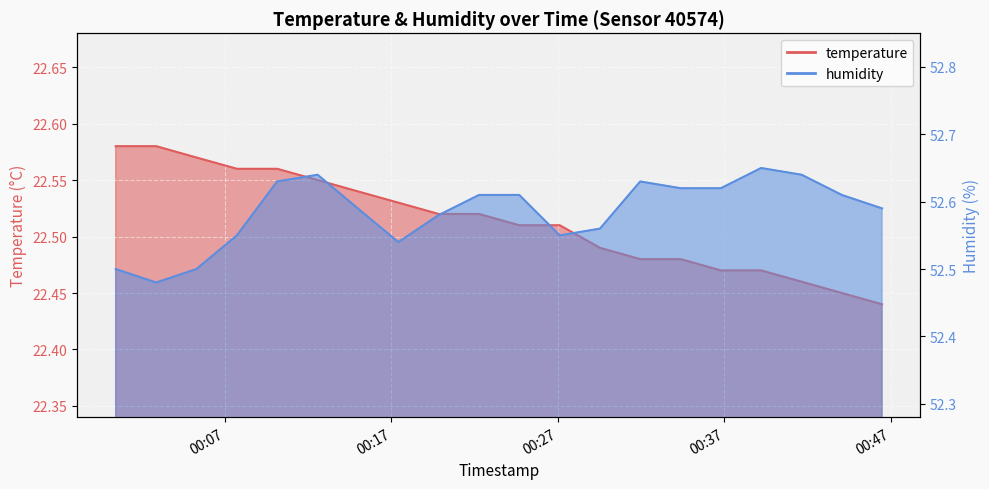

At 2023-07-31T00:24:41, list the series in order from smallest to largest.

temperature, humidity